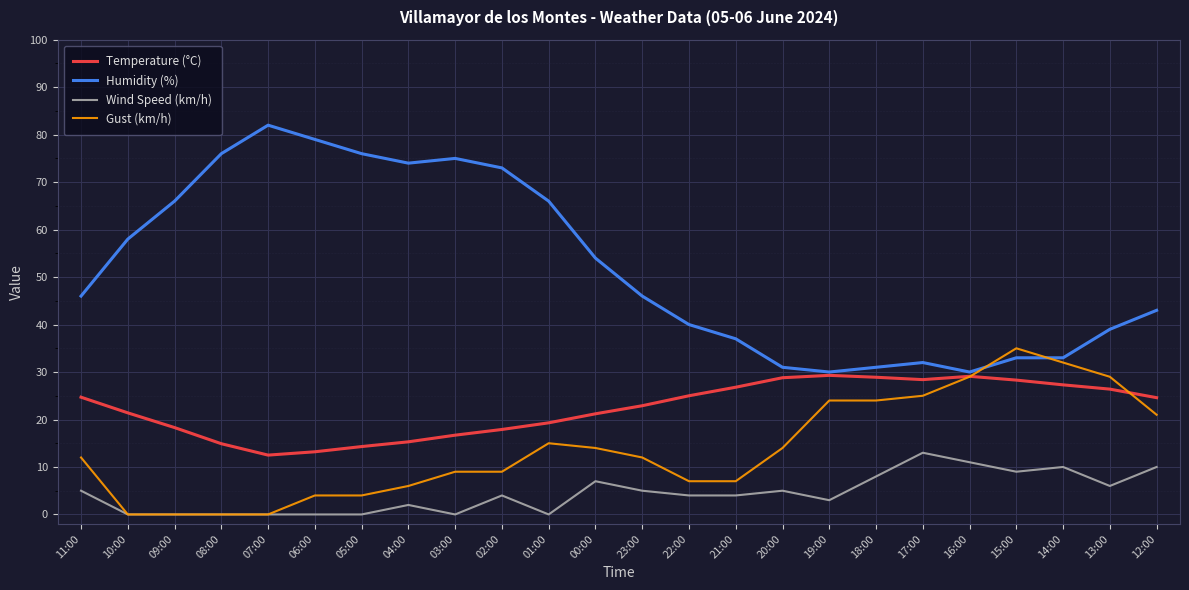

List the series in order of their peak value, highest first.

Humidity (%), Gust (km/h), Temperature (°C), Wind Speed (km/h)